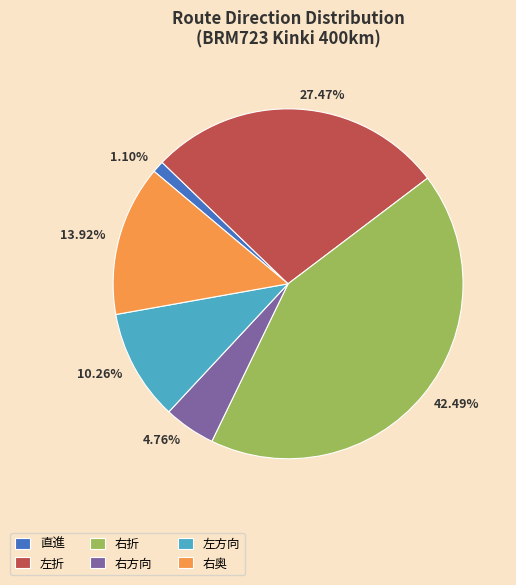

What percentage is the 左方向 slice, to the nearest percent?

10%